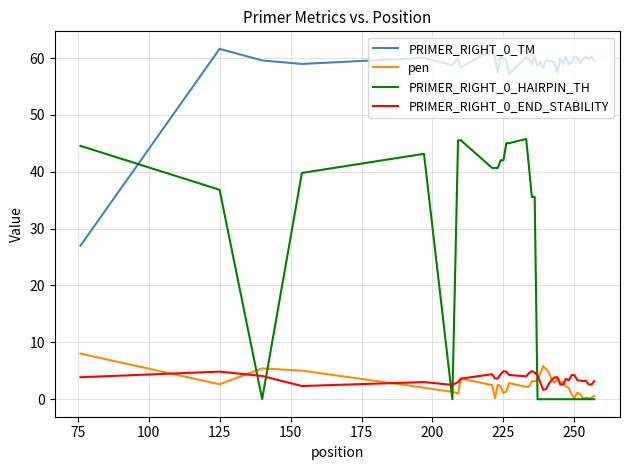

What is the highest value of the pen series?

8.0